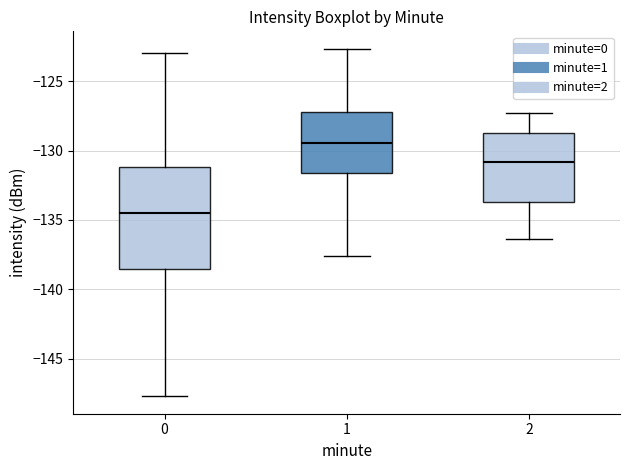

Reading left to right, read every box against the y-axis: the position of its median line, the range the box covers, and the ends of its whiskers. The values are not printed on the chart, so give them approximately, as read against the axis.

0: median -134.5, box -138.5 to -131.0, whiskers -147.5 to -123.0
1: median -129.5, box -131.5 to -127.0, whiskers -137.5 to -122.5
2: median -131.0, box -133.5 to -128.5, whiskers -136.5 to -127.5